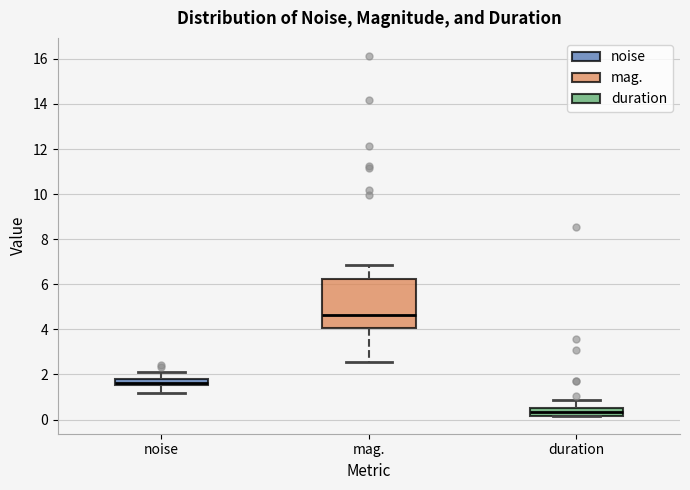

Which box's median line is the highest?

mag.